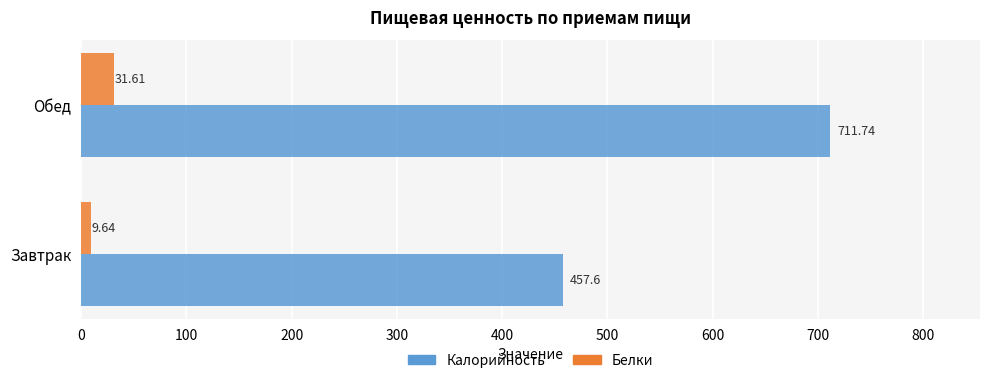

What is the difference between the maximum and minimum values in the Белки series?

22.0